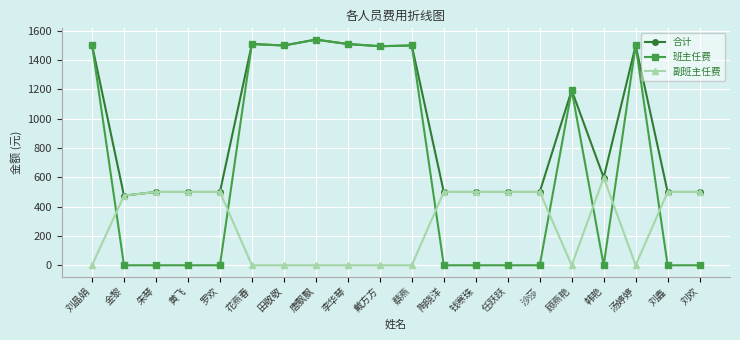

What are all the series names shown in the legend?

合计, 班主任费, 副班主任费